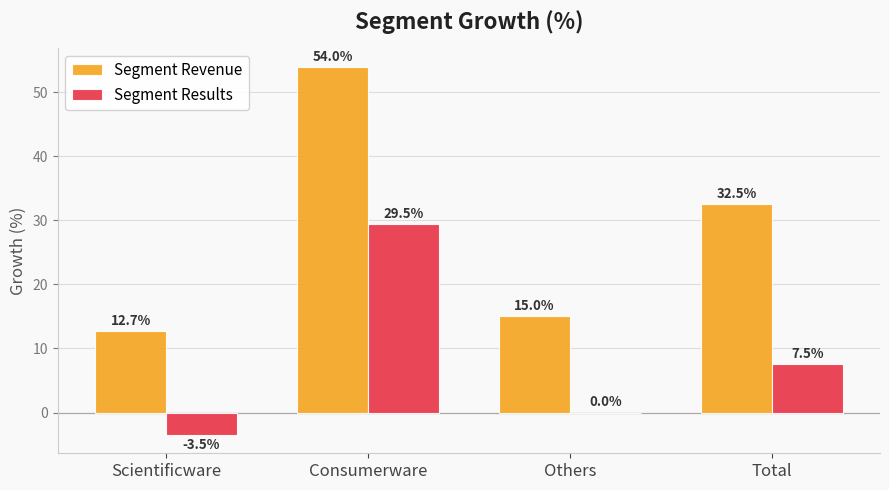

What is the greatest value displayed?

54.0